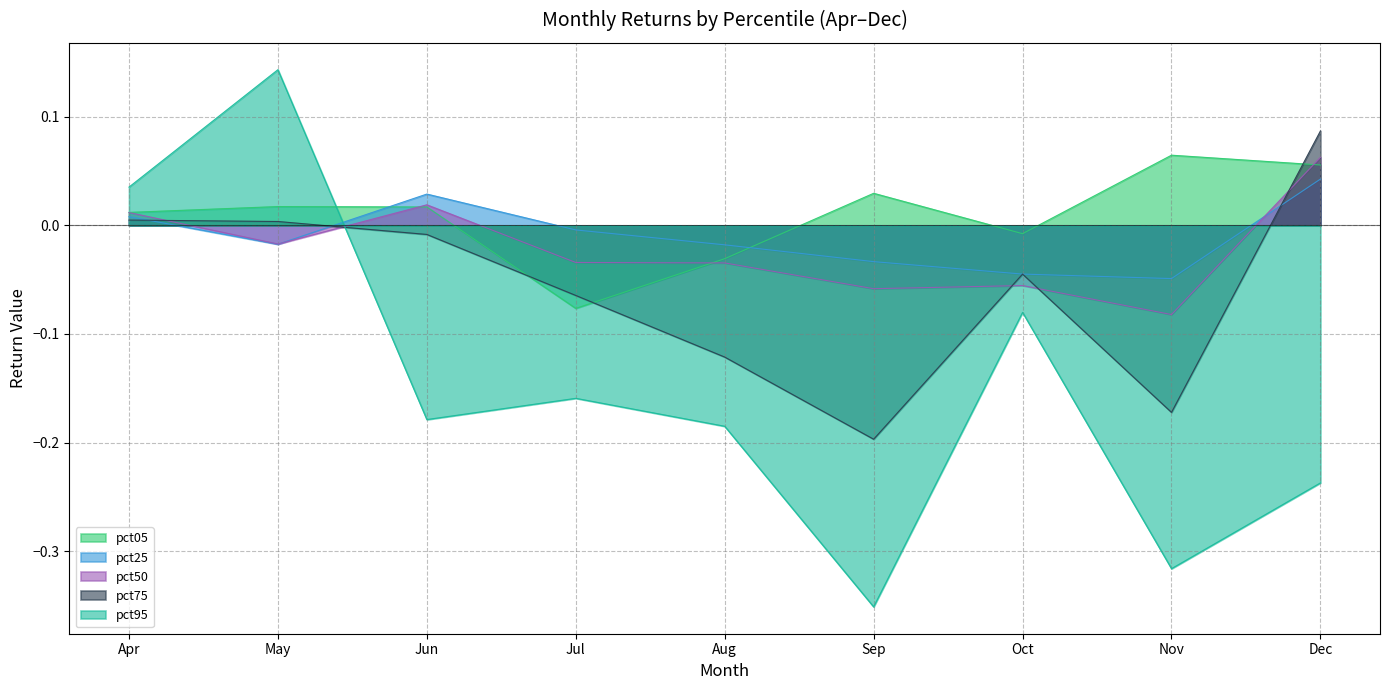

How many lines are shown in the chart?

5